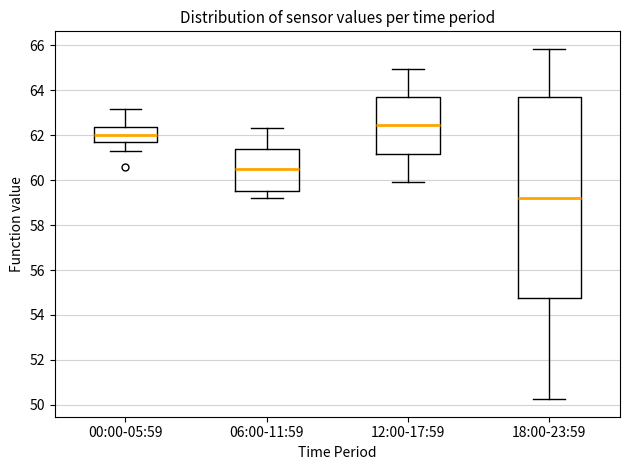

Reading left to right, transcribe this box plot: for each box, give where its median line is, the range the box spans, and where its two whiskers end, as read against the y-axis. The values are not printed on the chart, so give them approximately, as read against the axis.

00:00-05:59: median 62.0, box 61.8 to 62.4, whiskers 61.4 to 63.2
06:00-11:59: median 60.4, box 59.6 to 61.4, whiskers 59.2 to 62.4
12:00-17:59: median 62.4, box 61.2 to 63.8, whiskers 60.0 to 65.0
18:00-23:59: median 59.2, box 54.8 to 63.8, whiskers 50.2 to 65.8